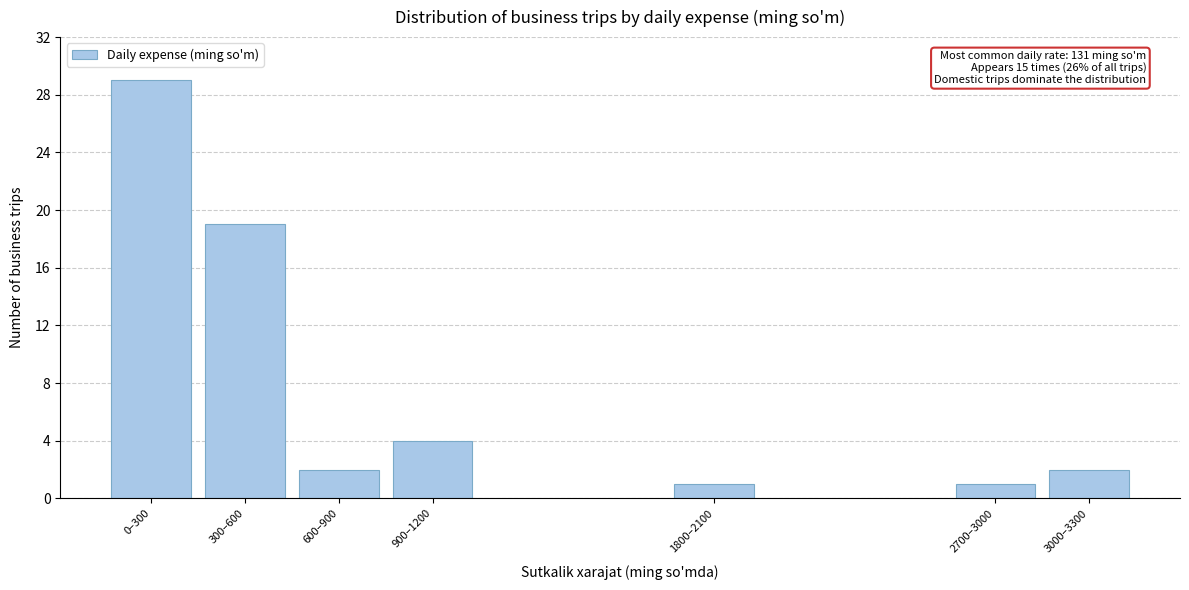

Reading left to right, list all the values displayed in this chart.

0–300=29	300–600=19	600–900=2	900–1200=4	1800–2100=1	2700–3000=1	3000–3300=2